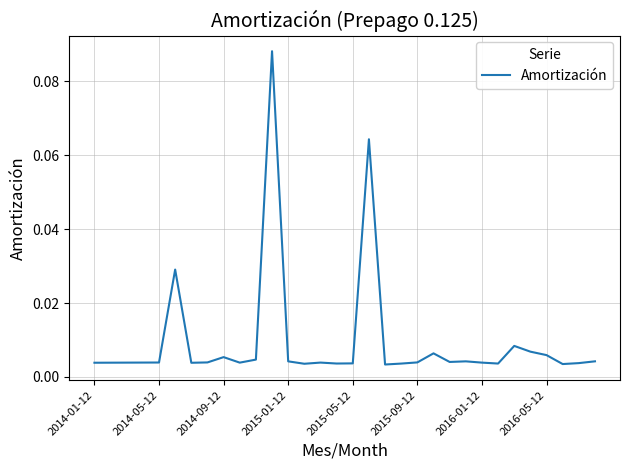

What is the sum of all values?

0.3